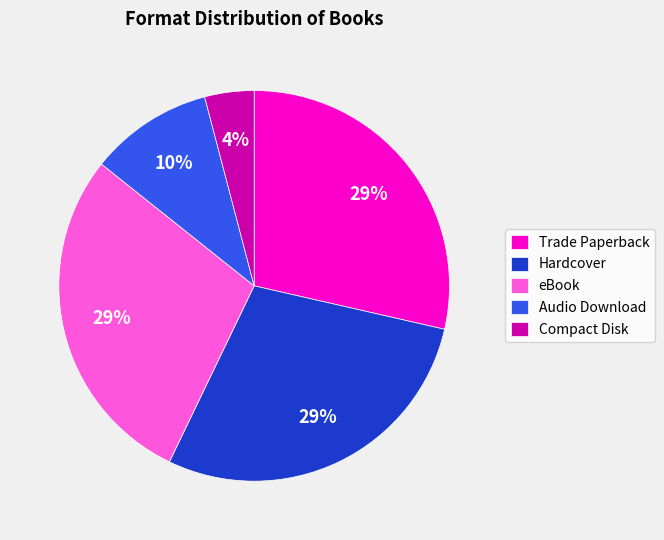

What is the ratio of the value at Compact Disk to the value at eBook?

0.1